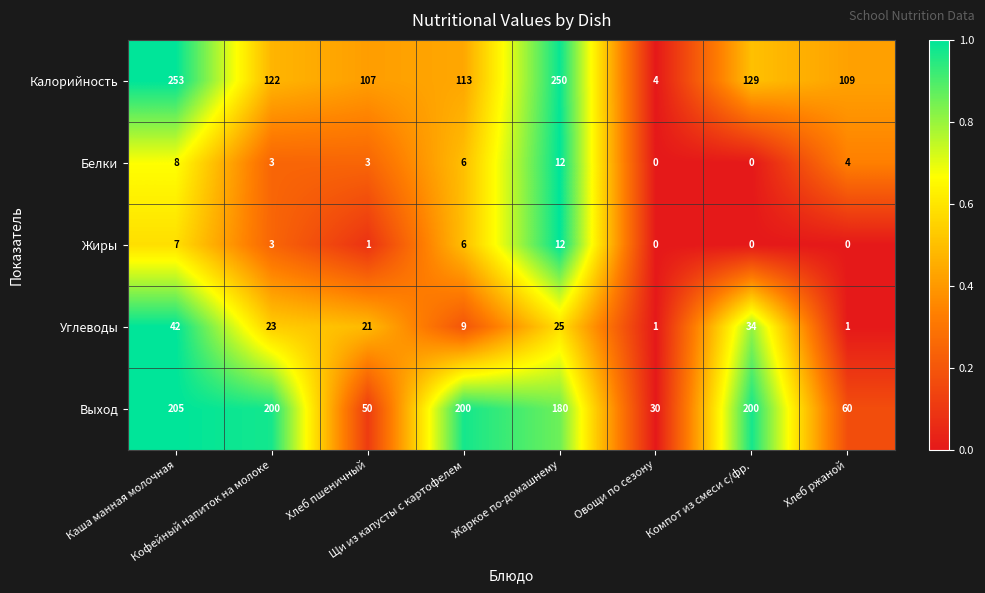

What is the total value across all series at Каша манная молочная?

515